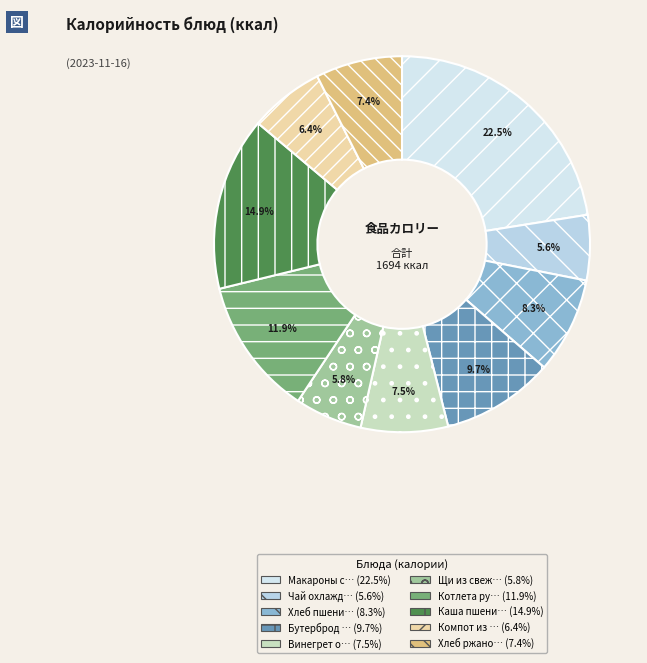

Count the number of slices in the pie.

10